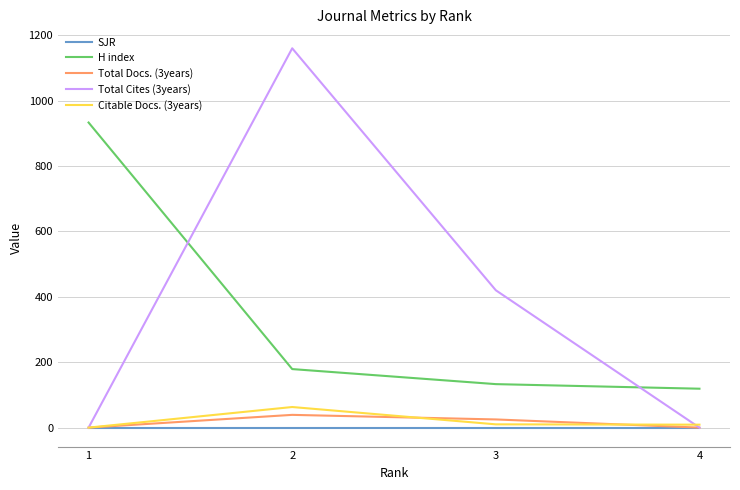

Which series has the largest total across all categories?

Total Cites (3years)